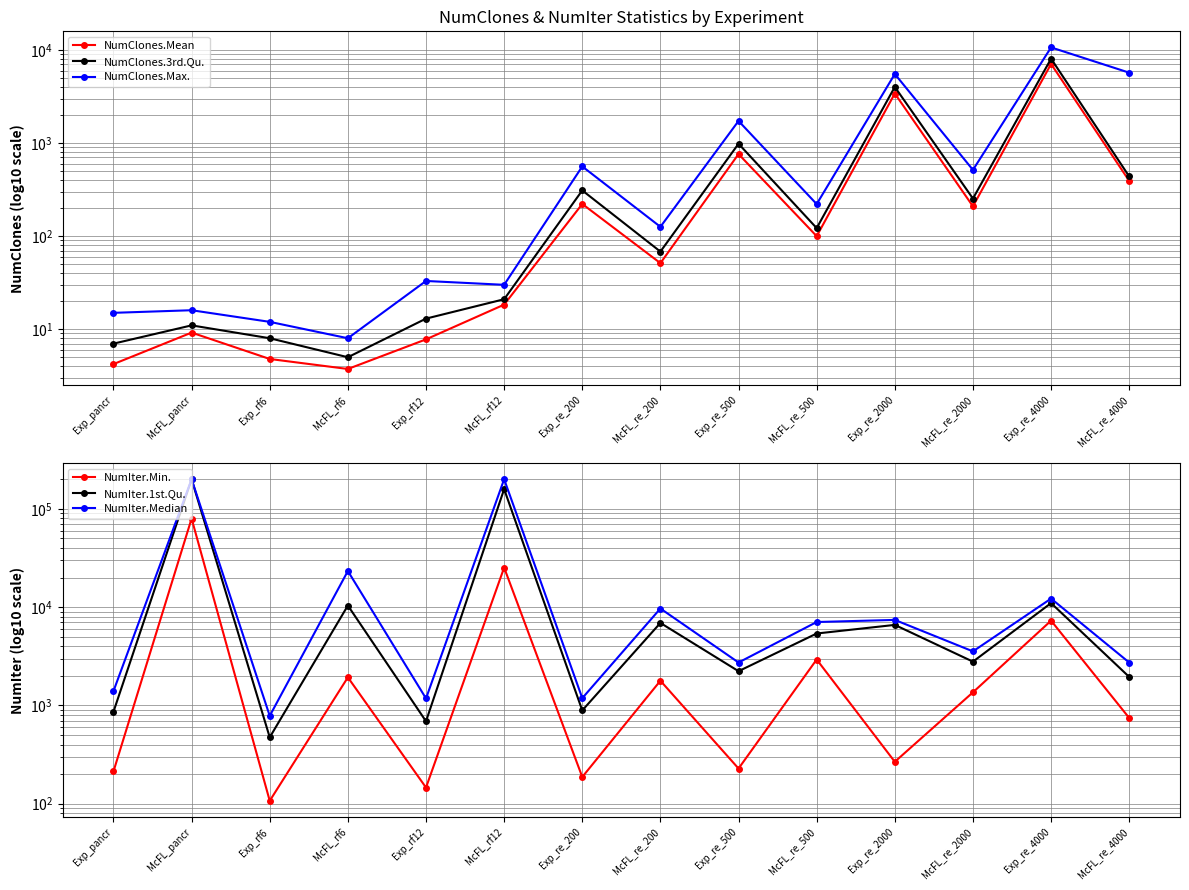

What is the sum of the NumClones.Mean values at Exp_rf12 and McFL_rf12?

26.2